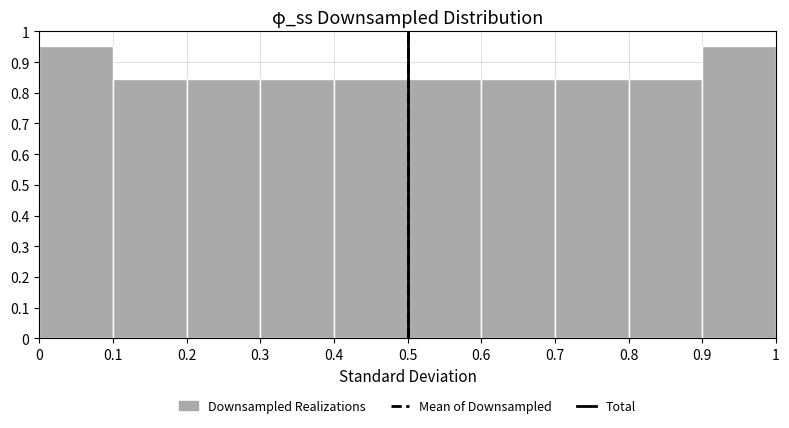

Reading left to right, list every bar in this chart as the range it spans on the x-axis followed by its height. The values are not printed on the chart, so give them approximately, as read against the axis.

0 to 0.1: 0.95
0.1 to 0.2: 0.85
0.2 to 0.3: 0.85
0.3 to 0.4: 0.85
0.4 to 0.5: 0.85
0.5 to 0.6: 0.85
0.6 to 0.7: 0.85
0.7 to 0.8: 0.85
0.8 to 0.9: 0.85
0.9 to 1: 0.95